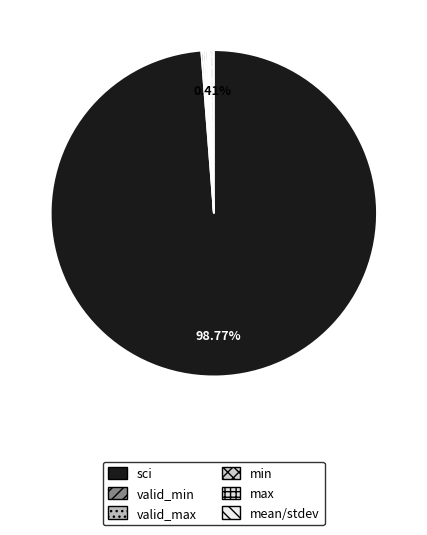

What is the smallest slice in the pie chart?

valid_max